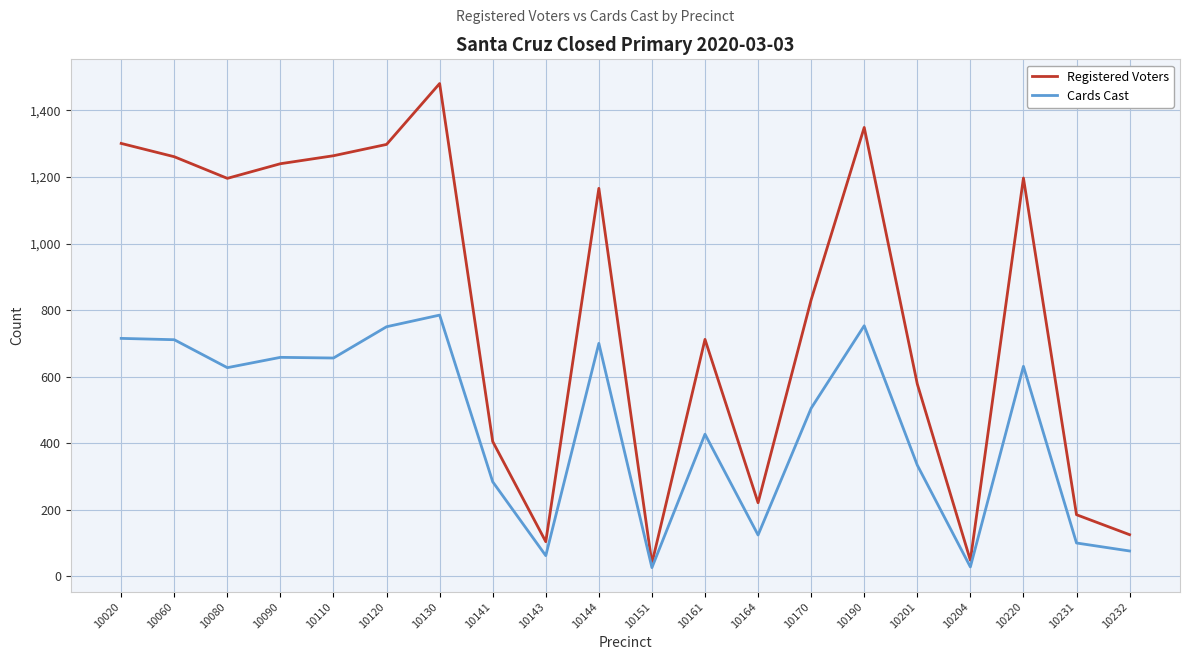

Which category has the highest value across all series?

10130